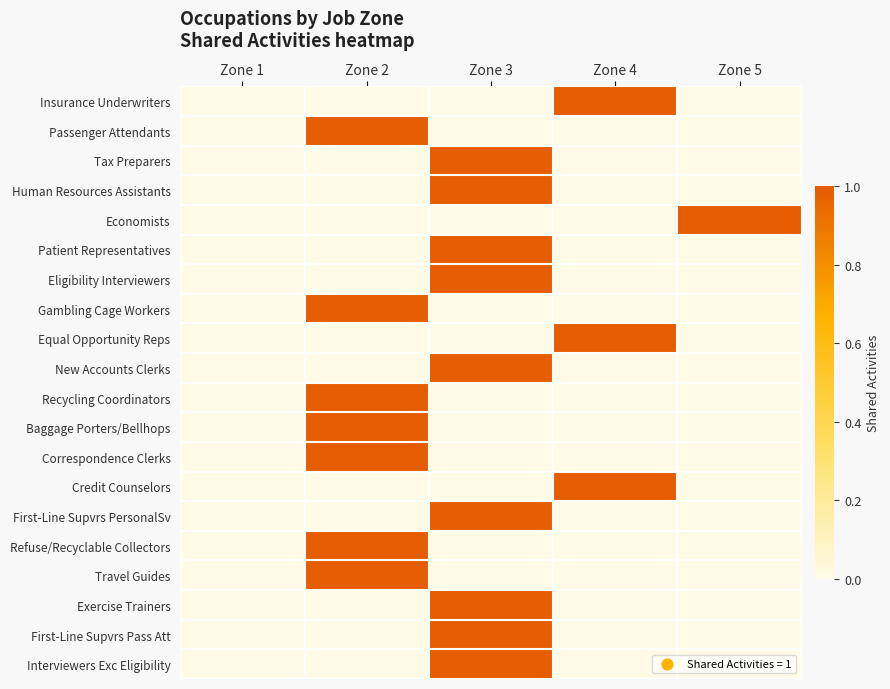

Rank the series at Zone 4 from highest to lowest value.

Insurance Underwriters, Equal Opportunity Reps, Credit Counselors, Passenger Attendants, Tax Preparers, Human Resources Assistants, Economists, Patient Representatives, Eligibility Interviewers, Gambling Cage Workers, New Accounts Clerks, Recycling Coordinators, Baggage Porters/Bellhops, Correspondence Clerks, First-Line Supvrs PersonalSv, Refuse/Recyclable Collectors, Travel Guides, Exercise Trainers, First-Line Supvrs Pass Att, Interviewers Exc Eligibility